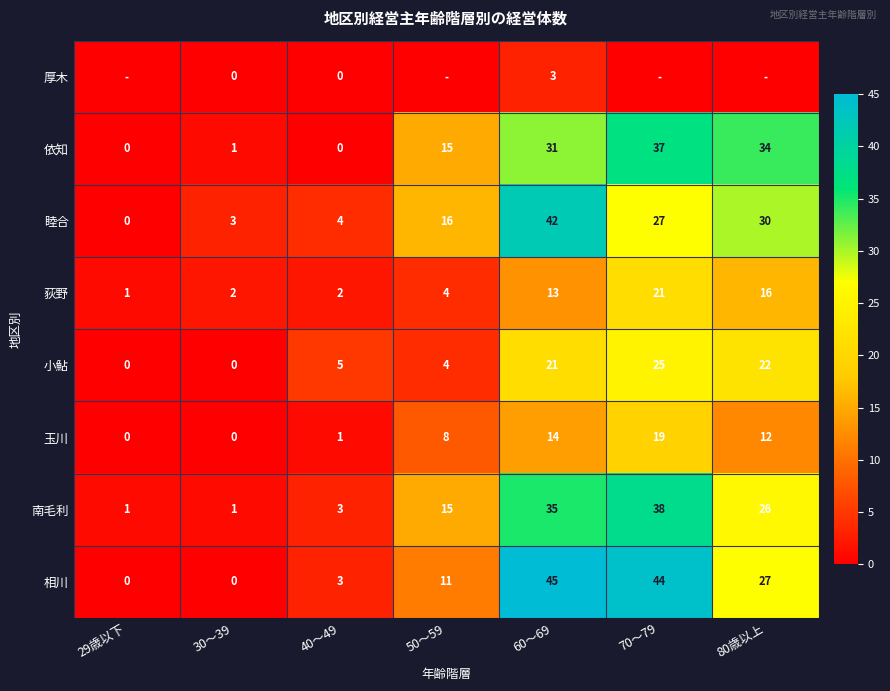

List the labels in order of 睦合 value, smallest first.

29歳以下, 30～39, 40～49, 50～59, 70～79, 80歳以上, 60～69